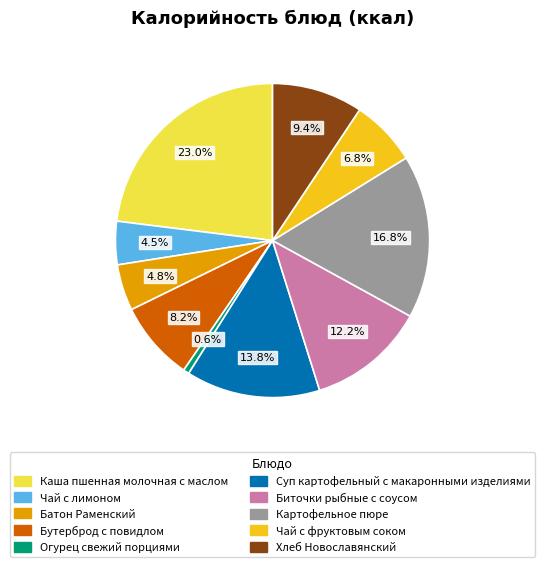

Is there a majority slice in this chart?

No